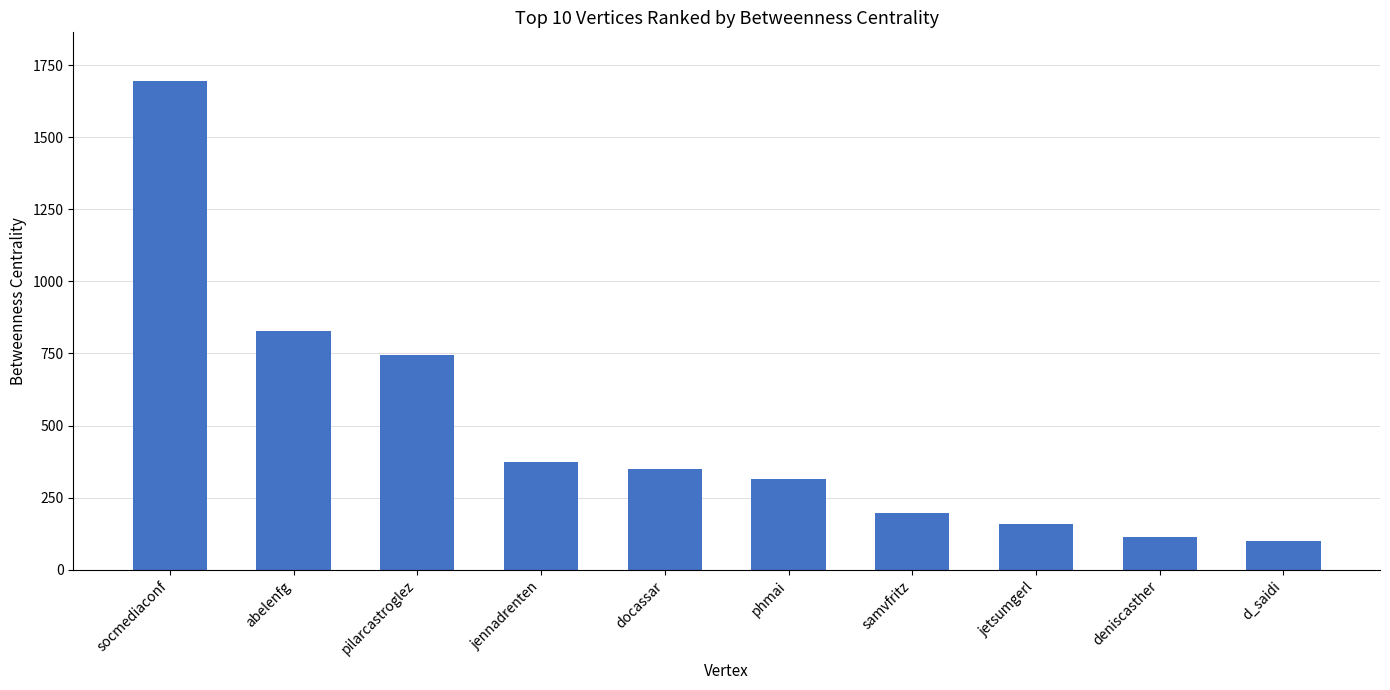

Where is the data nearest to the value 896?

abelenfg